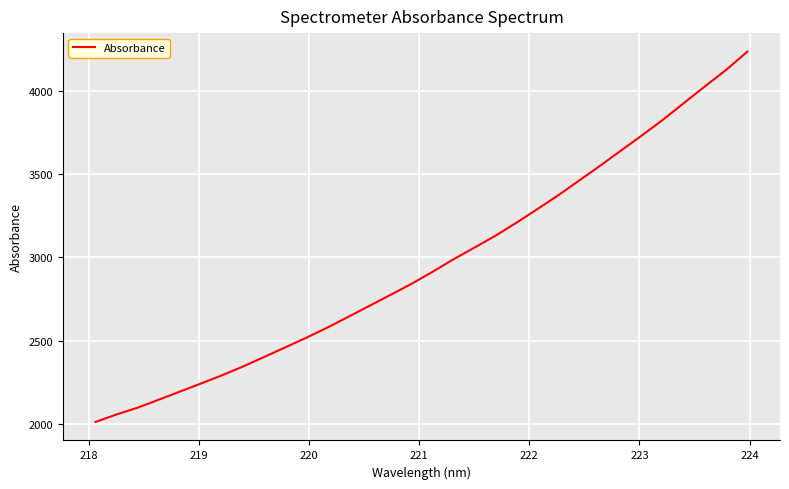

Count the number of values greater than 2911.

16